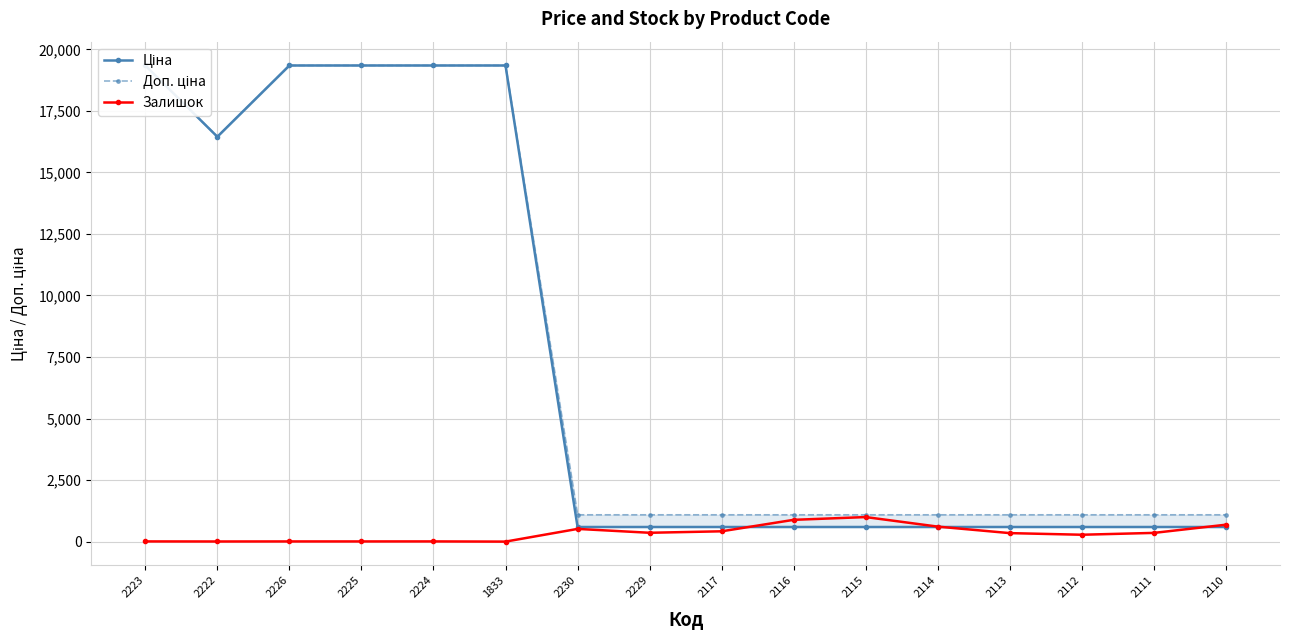

Which series changed the most between 2223 and 2115?

Ціна